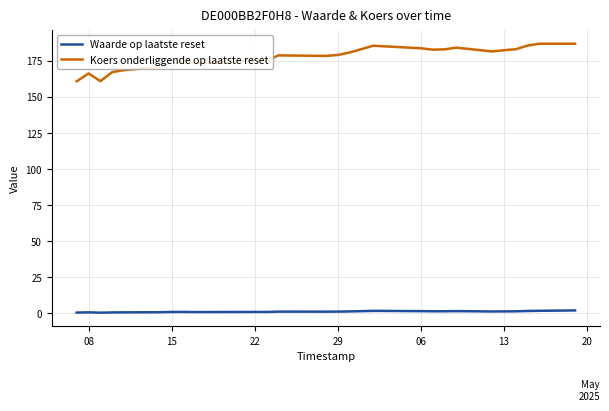

What is the maximum value shown in the chart?

186.6